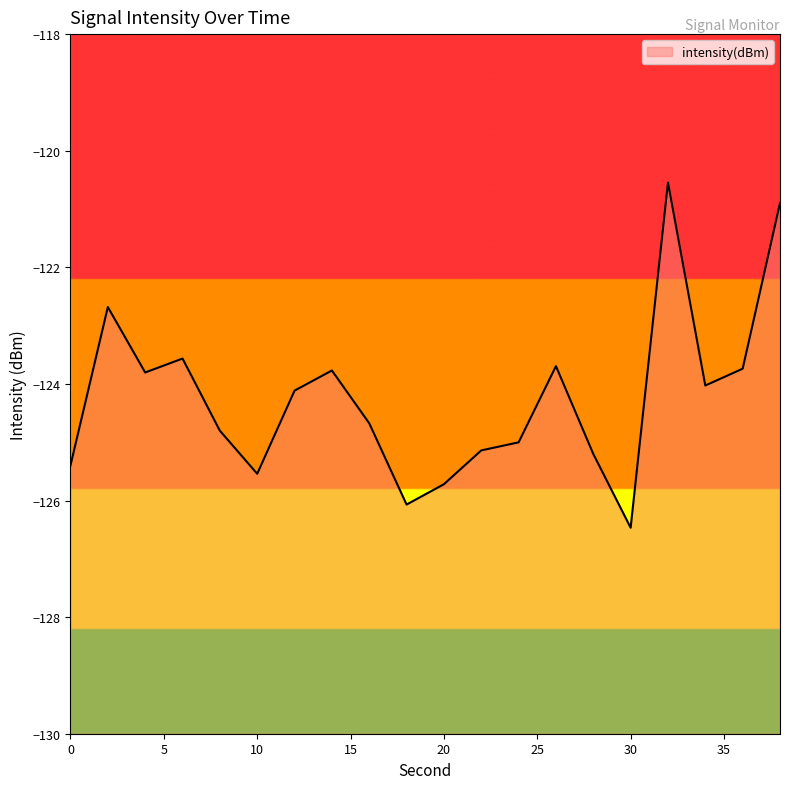

Reading left to right, list all the values displayed in this chart.

-125.4	-122.7	-123.8	-123.6	-124.8	-125.5	-124.1	-123.8	-124.7	-126.1	-125.7	-125.1	-125.0	-123.7	-125.2	-126.5	-120.5	-124.0	-123.7	-120.9